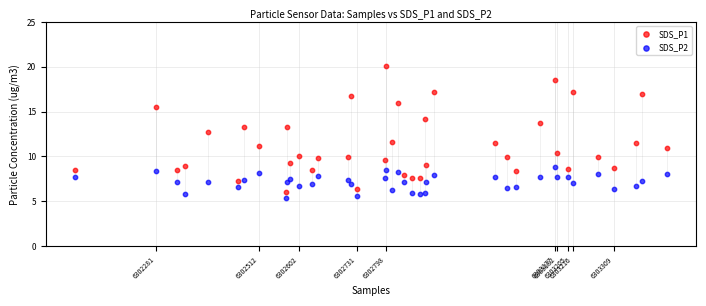

Which series contains the highest Y value?

SDS_P1